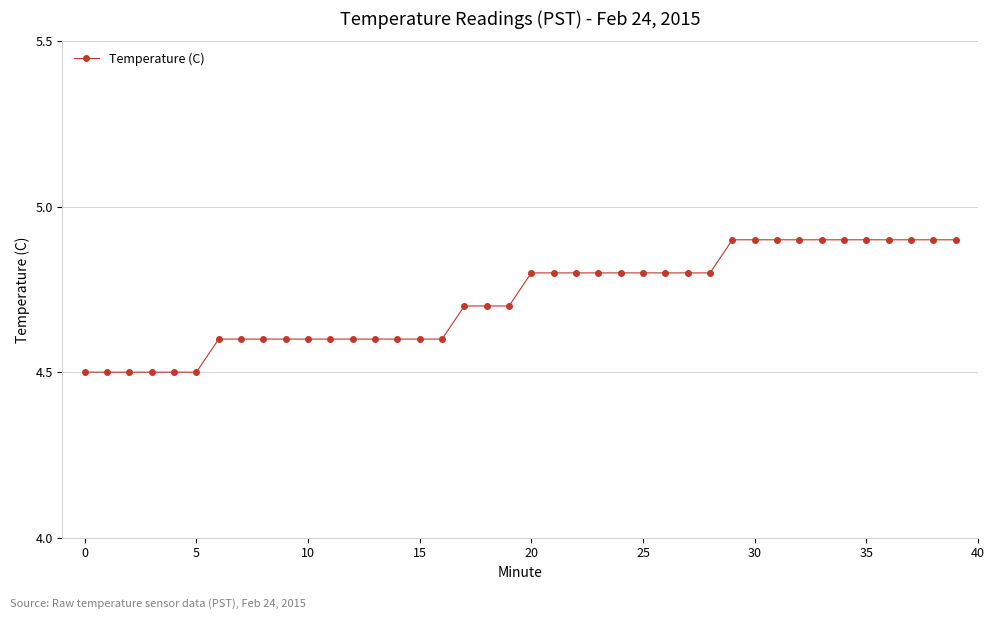

What is the value of the 12th point from the left?

4.6